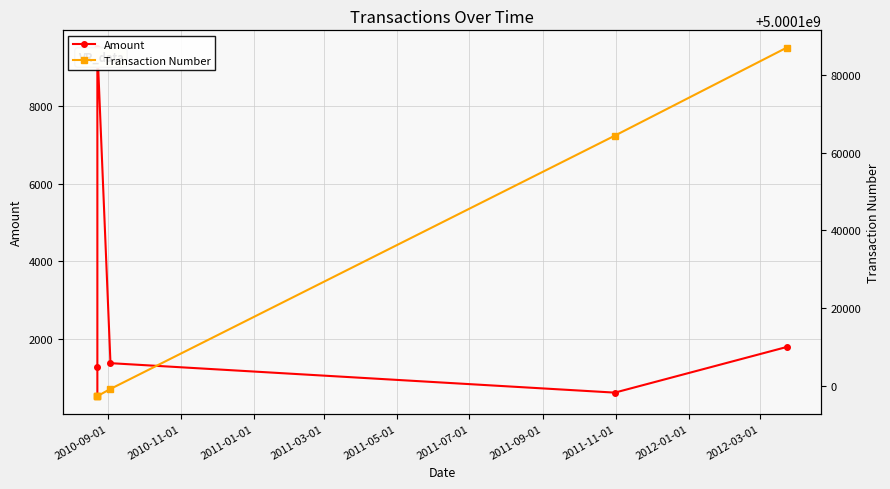

What are all the series names shown in the legend?

Amount, Transaction Number